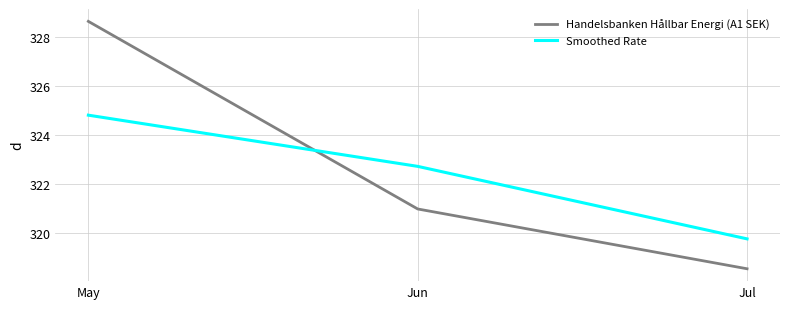

What is the total value across all series at May?

653.5